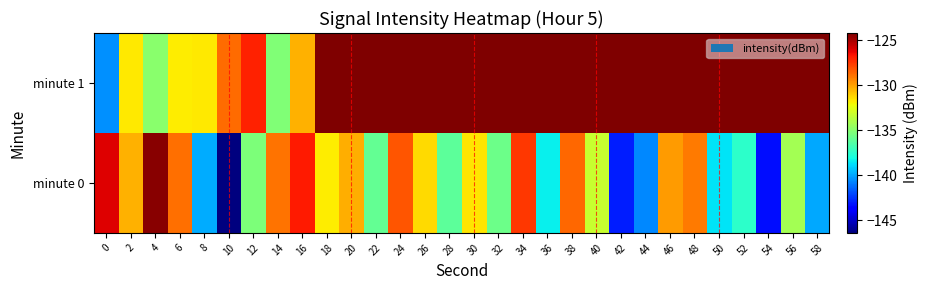

Reading right to left, what are all the values shown in this chart?

minute 0: 58=-139.9	56=-134.2	54=-143.3	52=-137.4	50=-138.6	48=-129.1	46=-129.9	44=-140.6	42=-143.0	40=-133.3	38=-128.7	36=-138.4	34=-127.5	32=-135.7	30=-131.6	28=-136.1	26=-131.4	24=-128.2	22=-135.9	20=-130.3	18=-131.8	16=-126.8	14=-128.9	12=-135.2	10=-146.4	8=-139.9	6=-128.8	4=-124.4	2=-130.4	0=-126.1
minute 1: 58=-124.2	56=-124.2	54=-124.2	52=-124.2	50=-124.2	48=-124.2	46=-124.2	44=-124.2	42=-124.2	40=-124.2	38=-124.2	36=-124.2	34=-124.2	32=-124.2	30=-124.2	28=-124.2	26=-124.2	24=-124.2	22=-124.2	20=-124.2	18=-124.2	16=-130.4	14=-135.2	12=-127.0	10=-128.7	8=-131.7	6=-131.8	4=-134.9	2=-131.7	0=-140.5